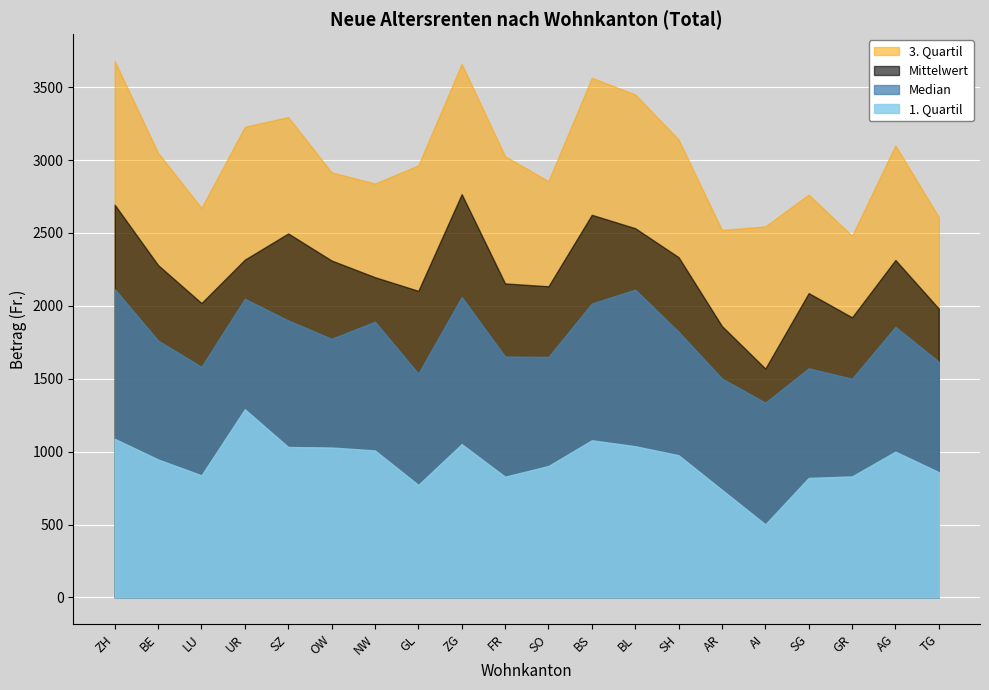

Rank the series by their maximum value, from lowest to highest.

1. Quartil, Median, Mittelwert, 3. Quartil